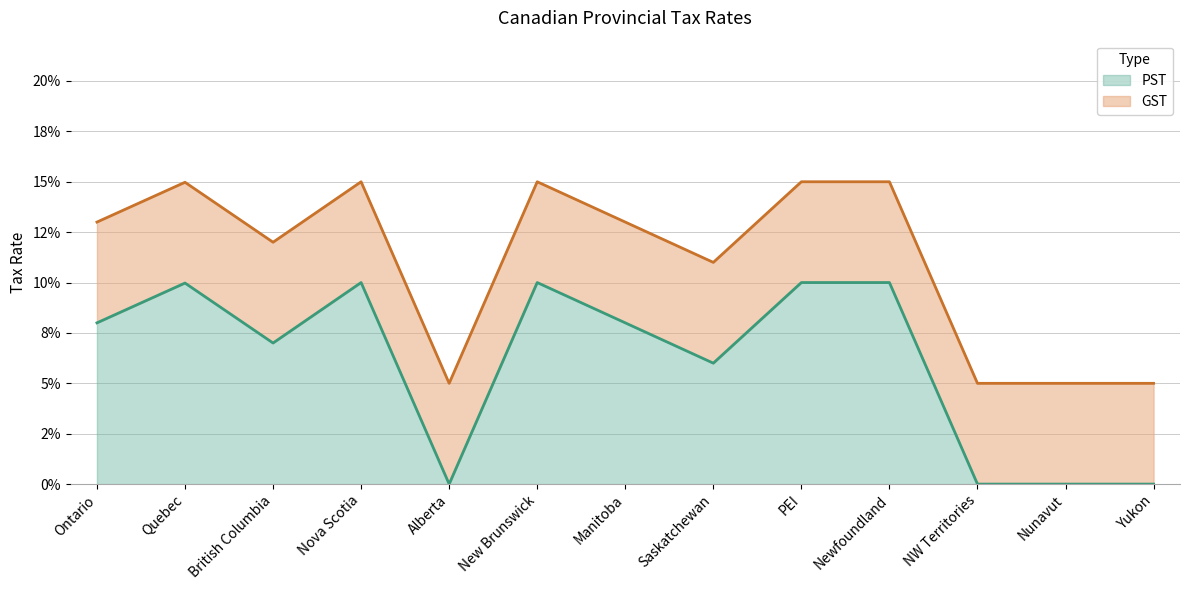

The chart shows a value of 0.1 at Manitoba. True or false?

True